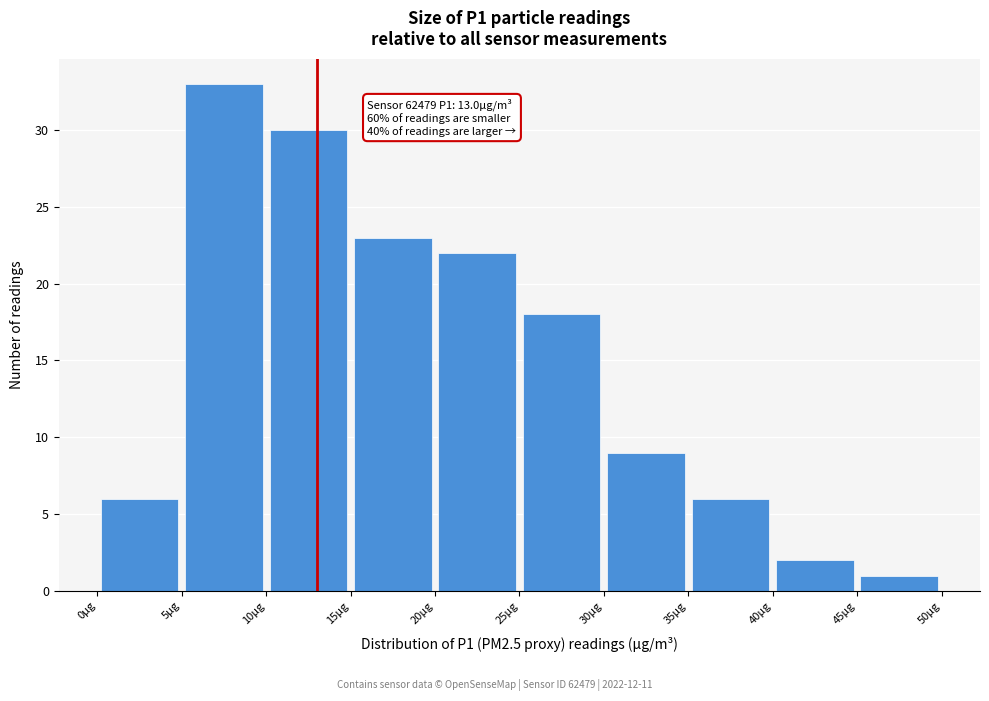

Over which range of the x-axis is the bar tallest?

5 to 10